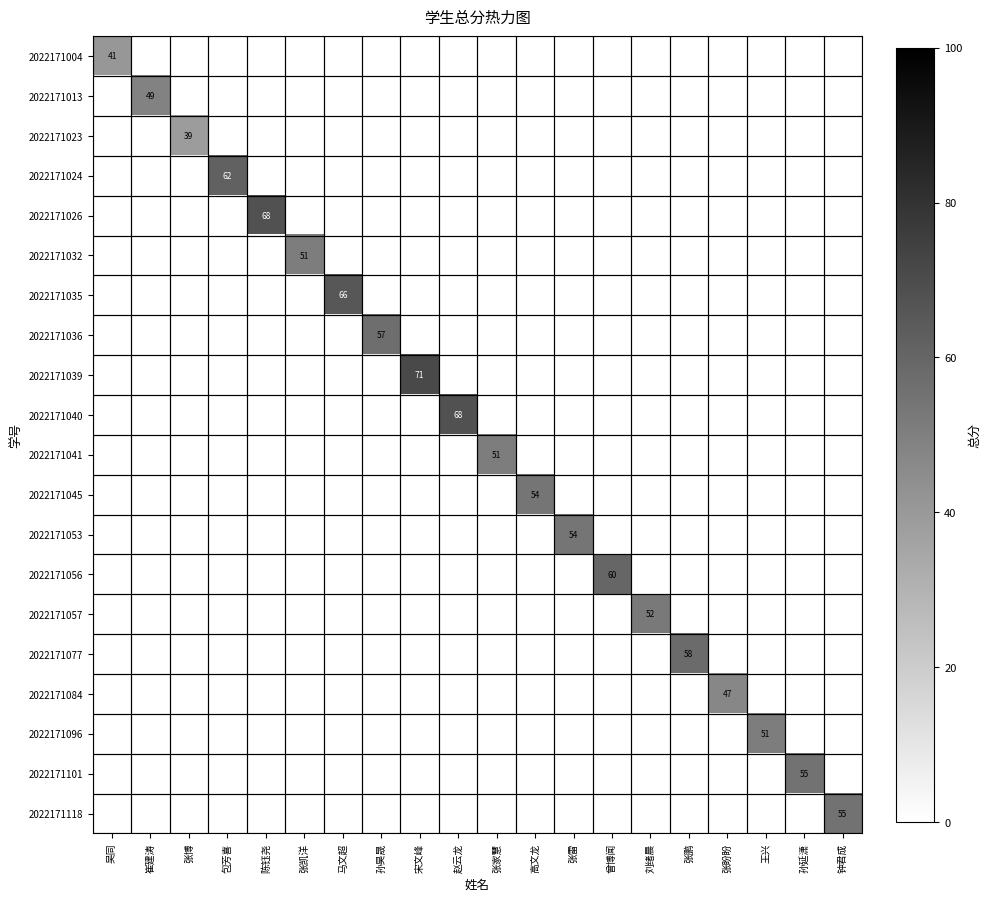

What is the minimum value shown in the chart?

39.0